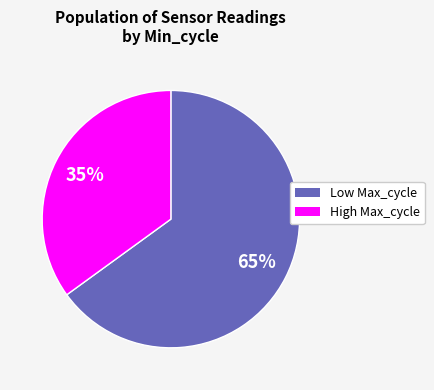

To the nearest percent, what is the difference between the largest and smallest slice percentages?

30%